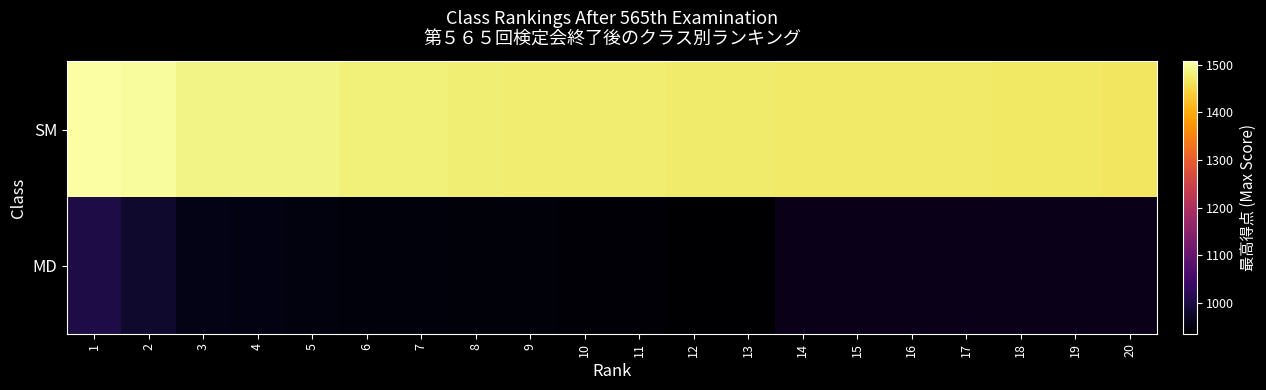

The value of SM at 20 is 1467.5. True or false?

True